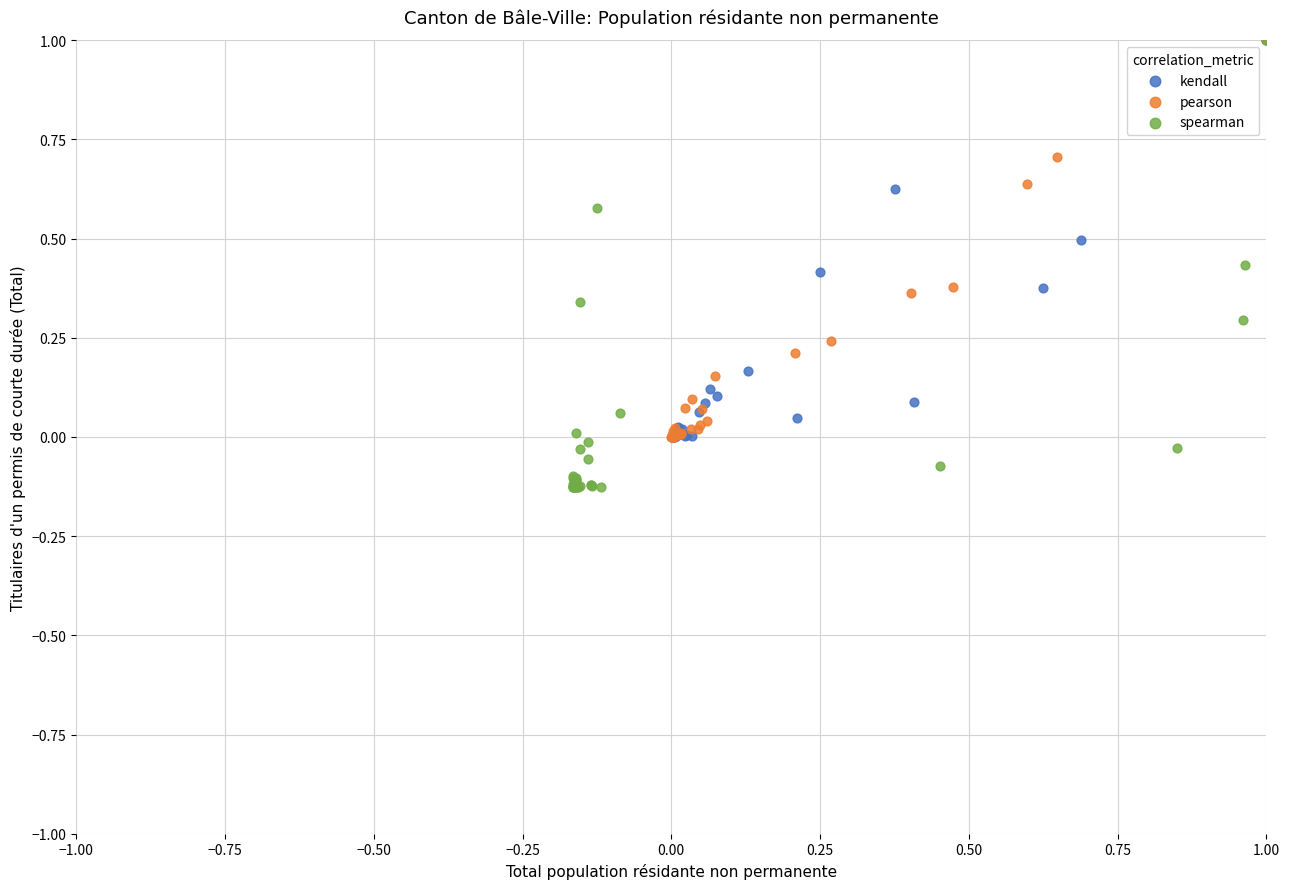

Which series reaches the minimum Y coordinate?

spearman